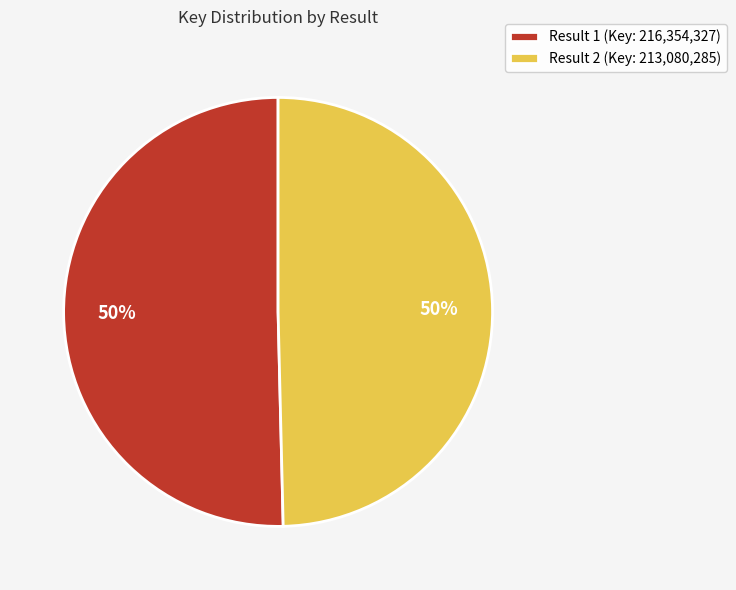

Count the number of slices in the pie.

2